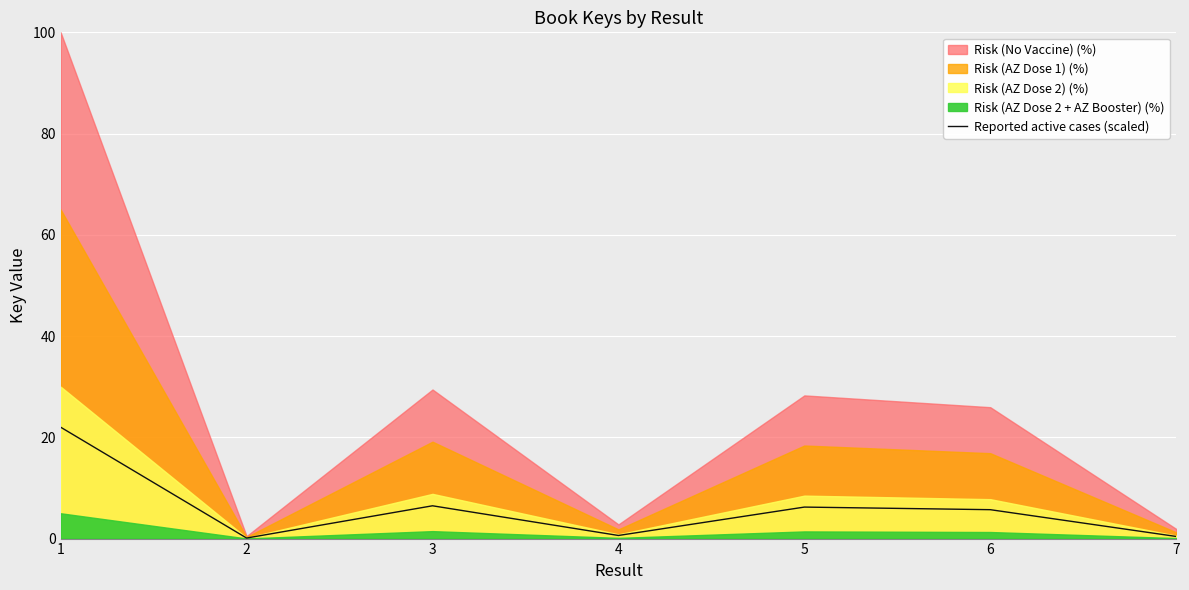

Which category has the lowest value across all series?

2